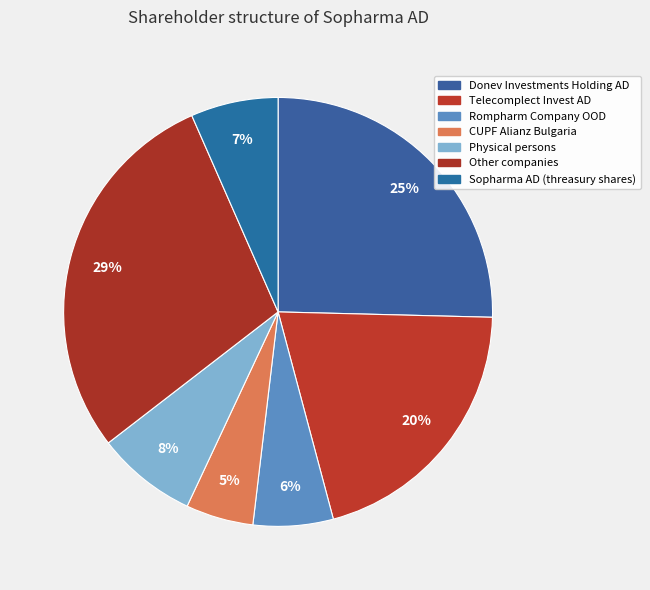

Count the number of slices in the pie.

7